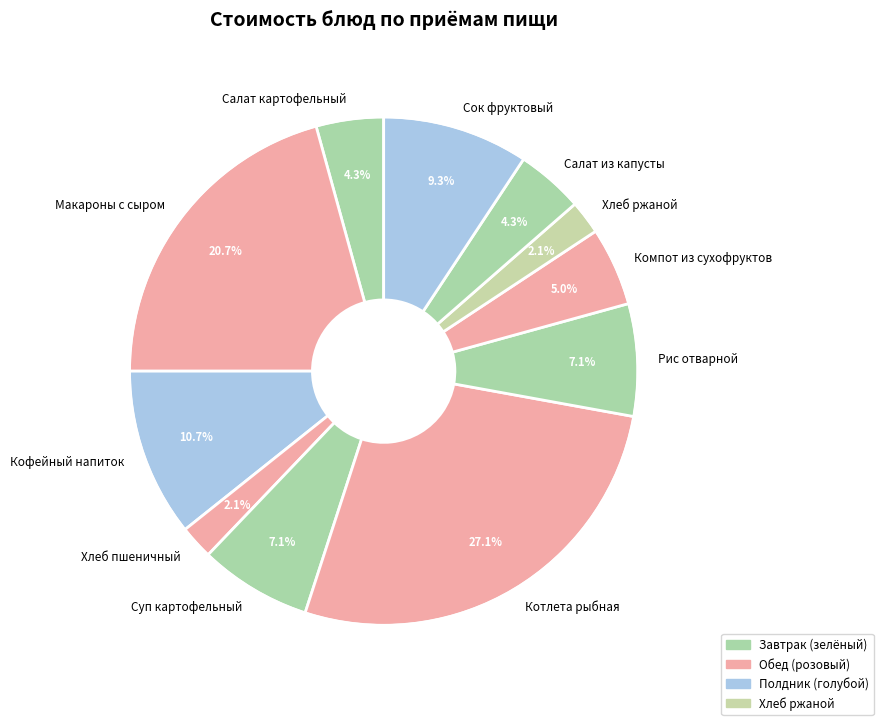

Combined, do Салат картофельный and Котлета рыбная account for over 50%?

No